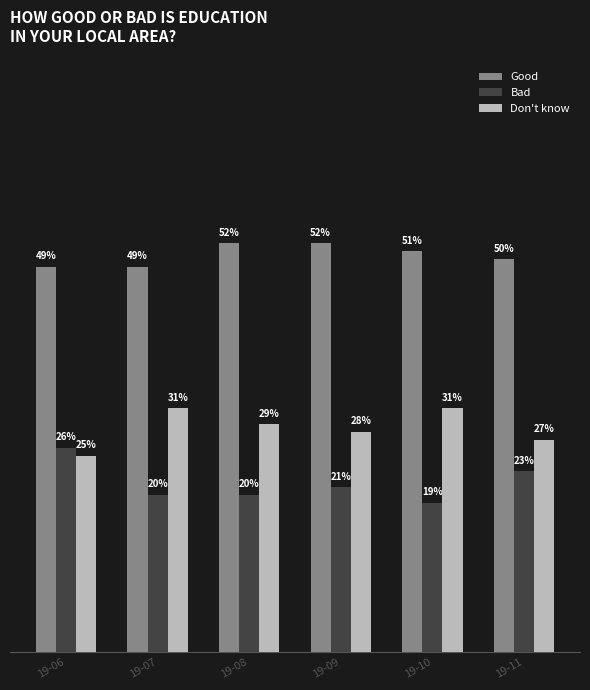

Reading left to right, transcribe all the data shown in this chart.

Good: 0.5	0.5	0.5	0.5	0.5	0.5
Bad: 0.3	0.2	0.2	0.2	0.2	0.2
Don't know: 0.2	0.3	0.3	0.3	0.3	0.3